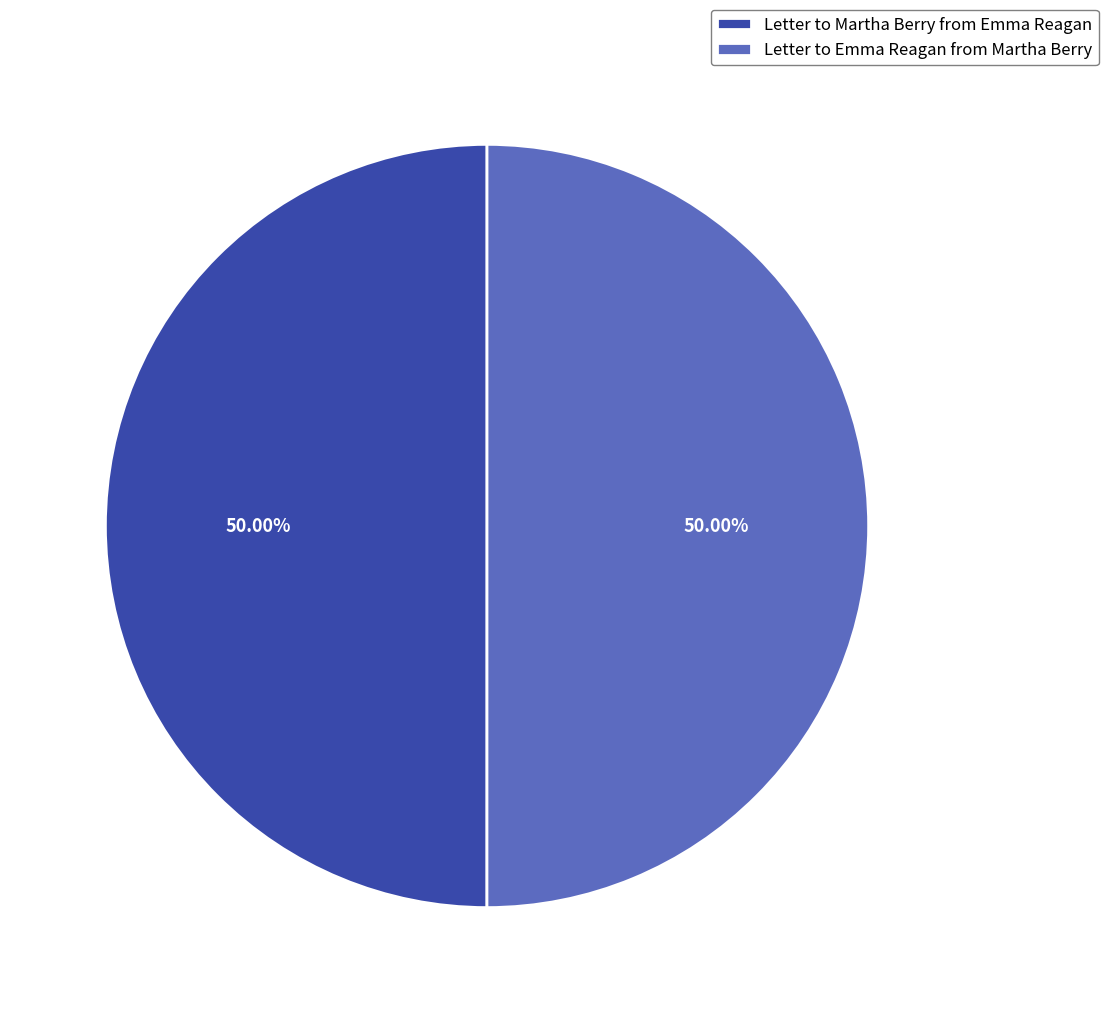

What is the ratio of the value at Letter to Emma Reagan from Martha Berry to the value at Letter to Martha Berry from Emma Reagan?

1.0